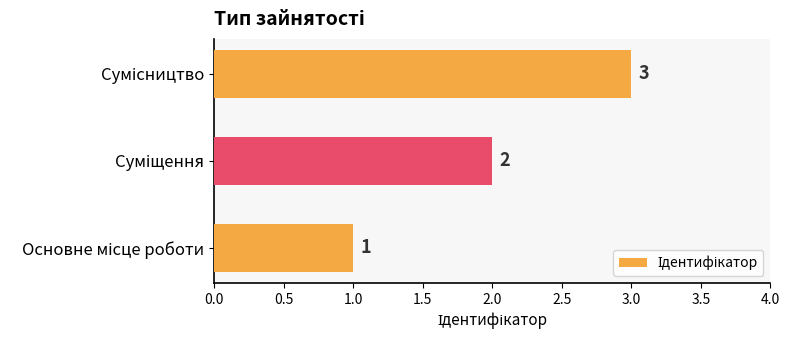

How many series are shown in this chart?

1